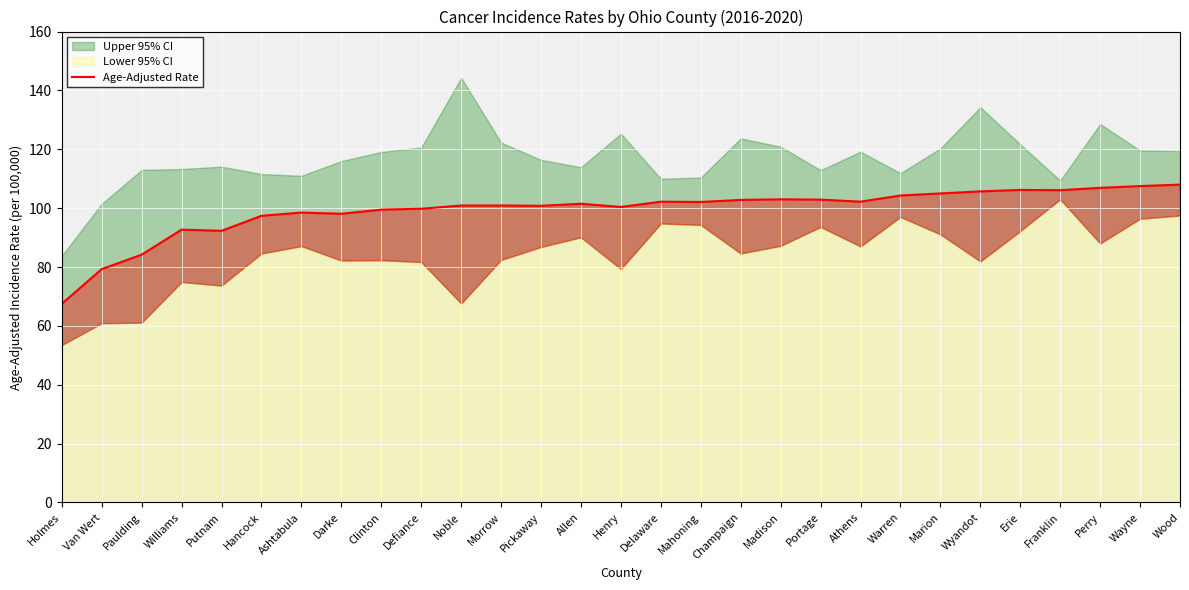

At which category does the chart reach its minimum across all series?

Holmes